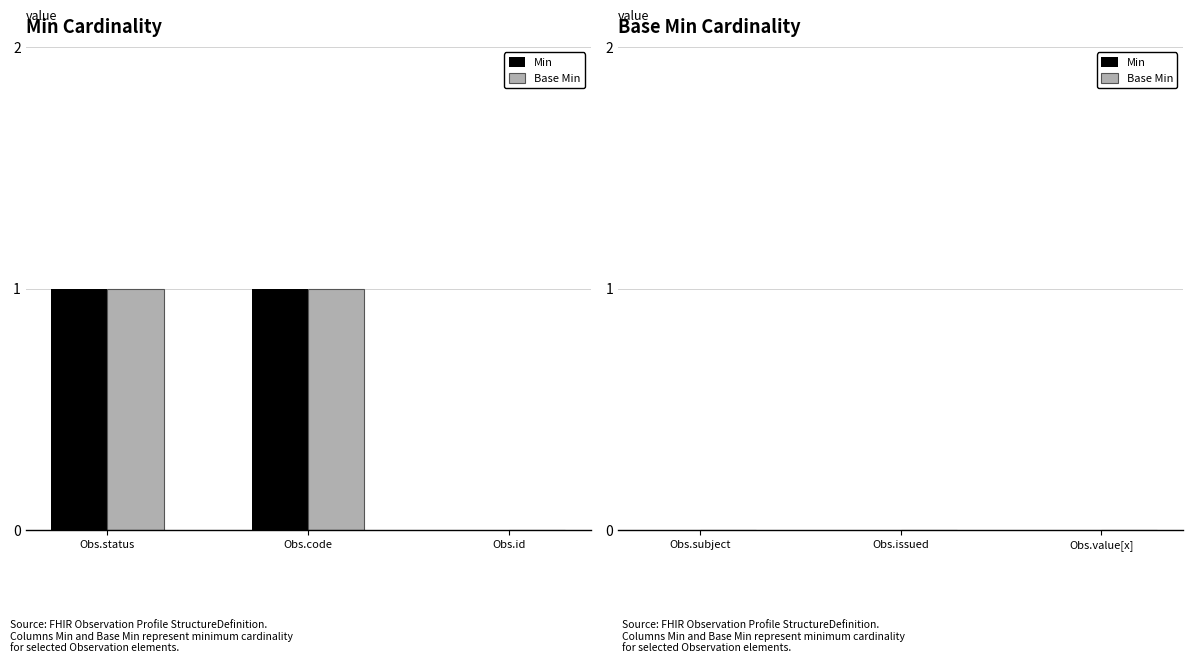

The value of Base Min at Obs.code is 0. True or false?

False